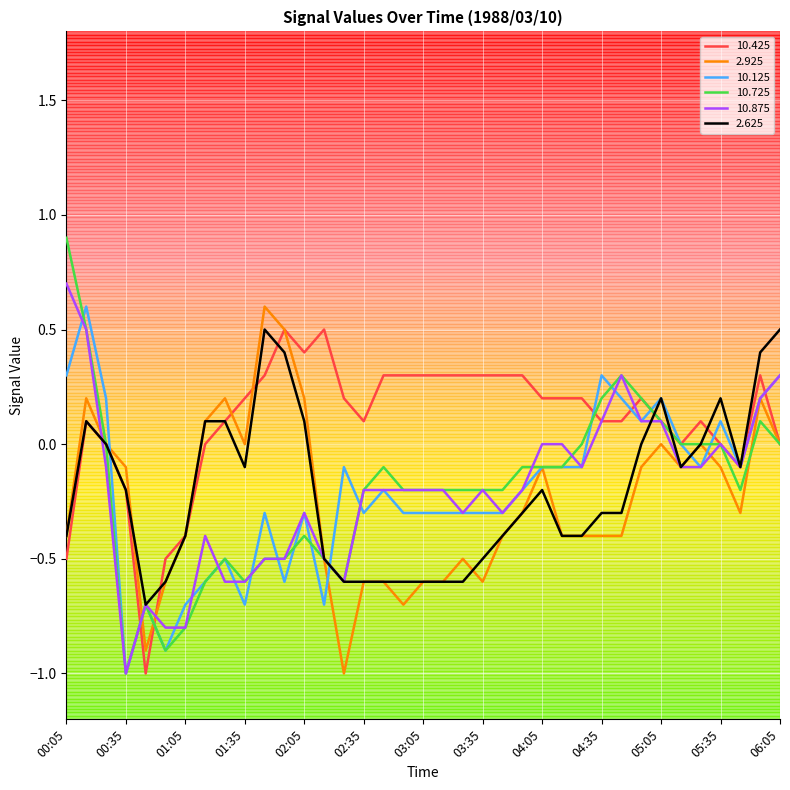

Which series has the largest total across all categories?

10.425